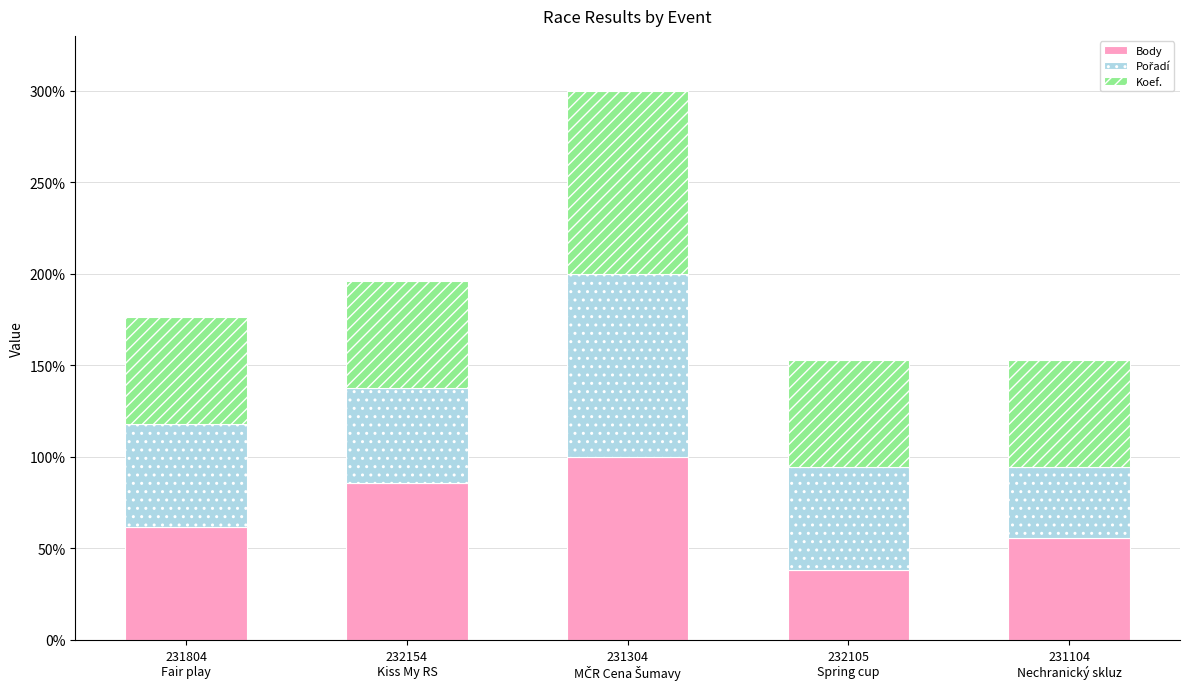

What is the lowest value of the Body series?

38.2